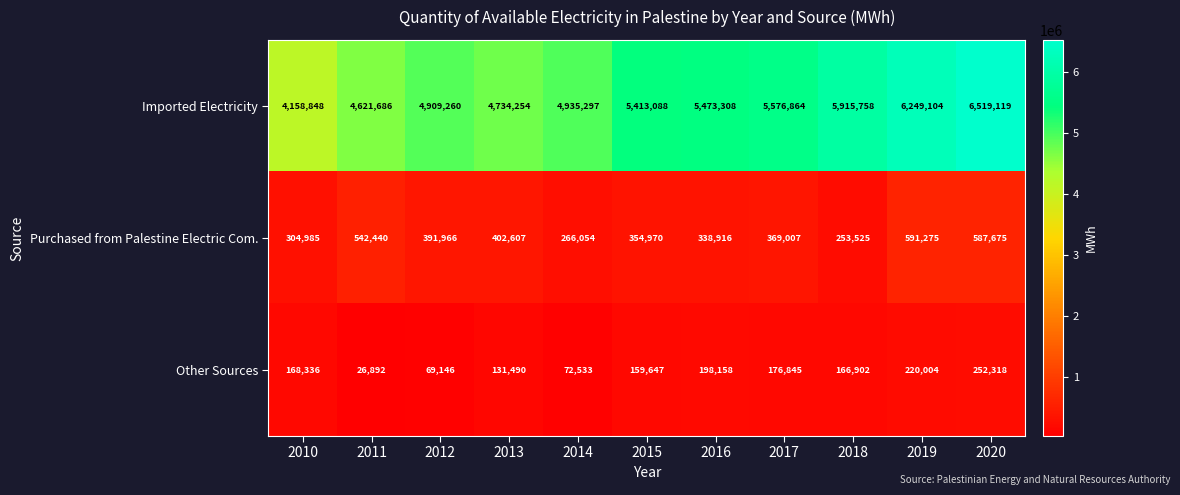

What is the greatest value displayed?

6519119